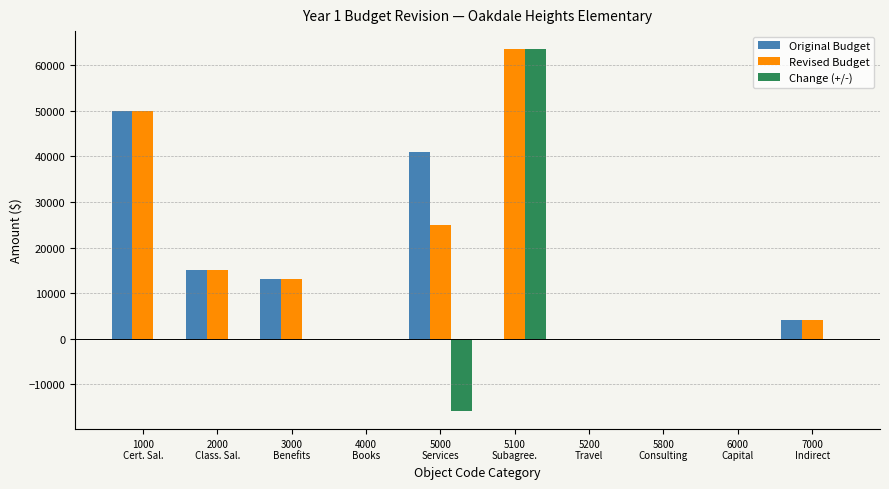

Which series has the largest total across all categories?

Revised Budget